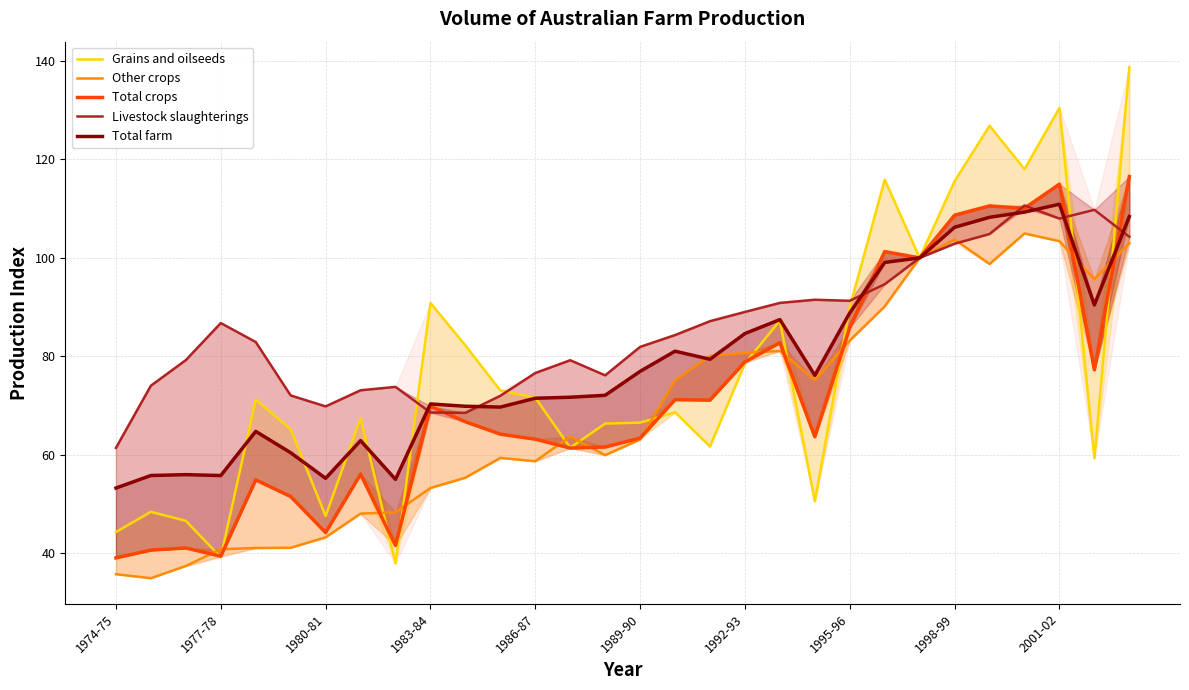

What is the average value of the Livestock slaughterings series?

85.5